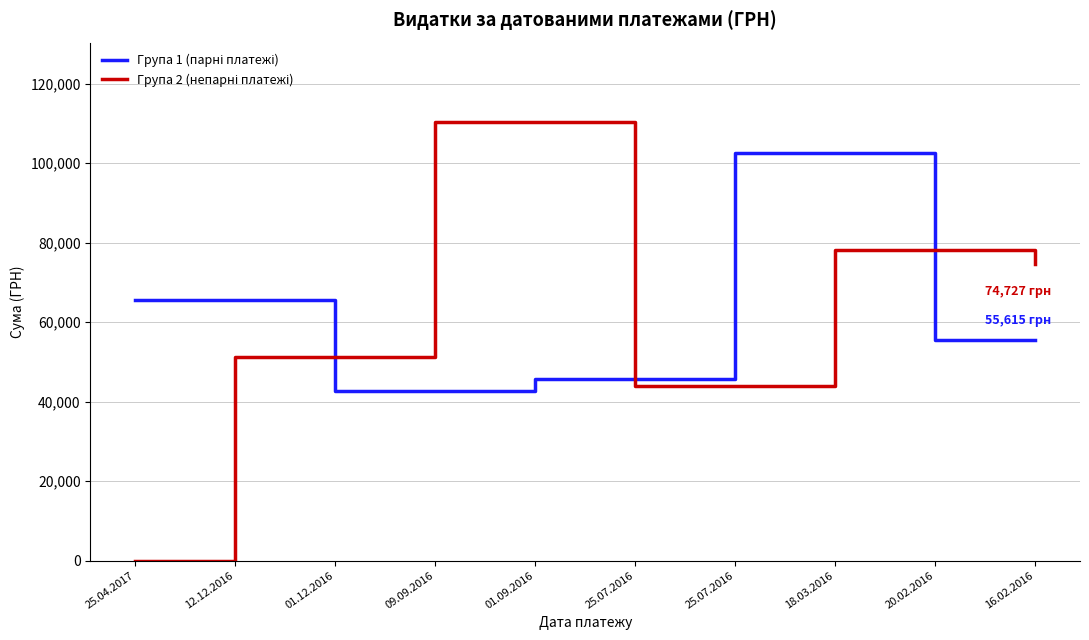

Is this an area chart (filled region under the line)?

No